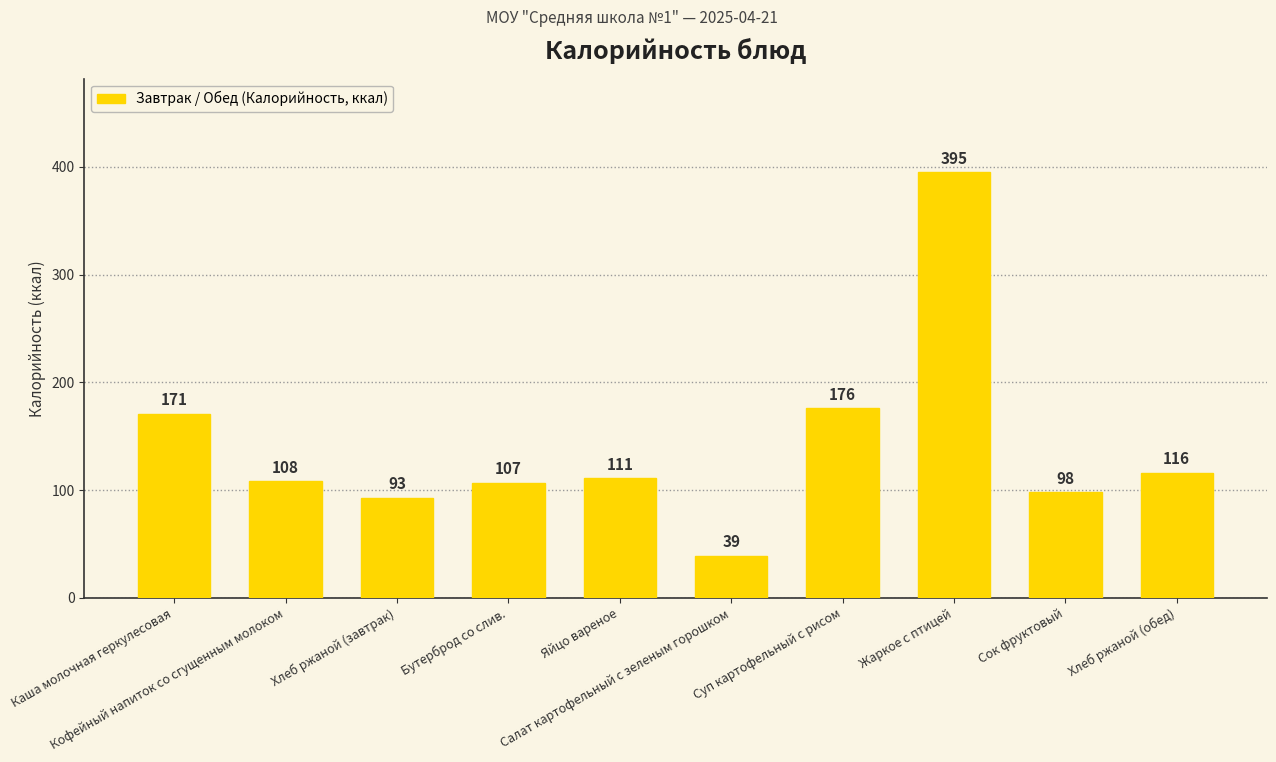

Which category has the highest value across all series?

Жаркое с птицей